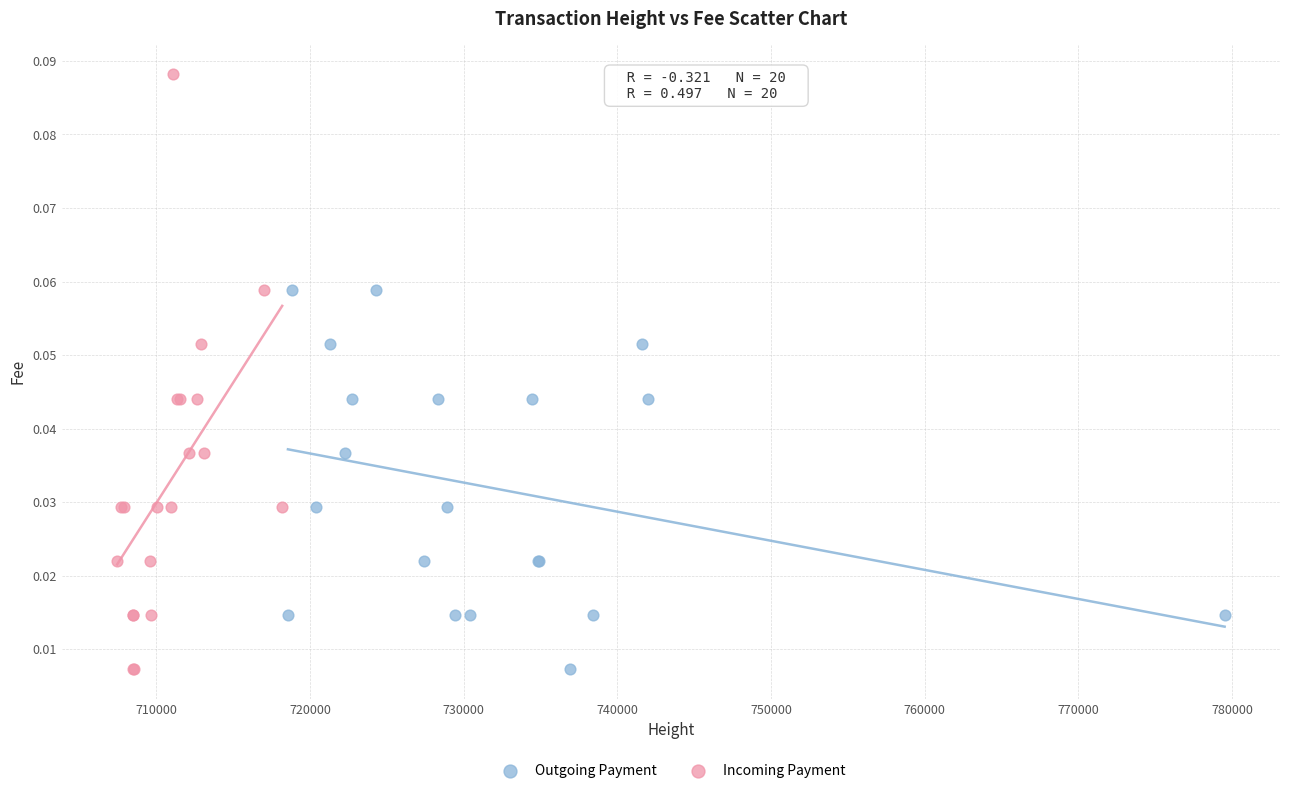

Which series has the largest Y range (max minus min)?

Incoming Payment